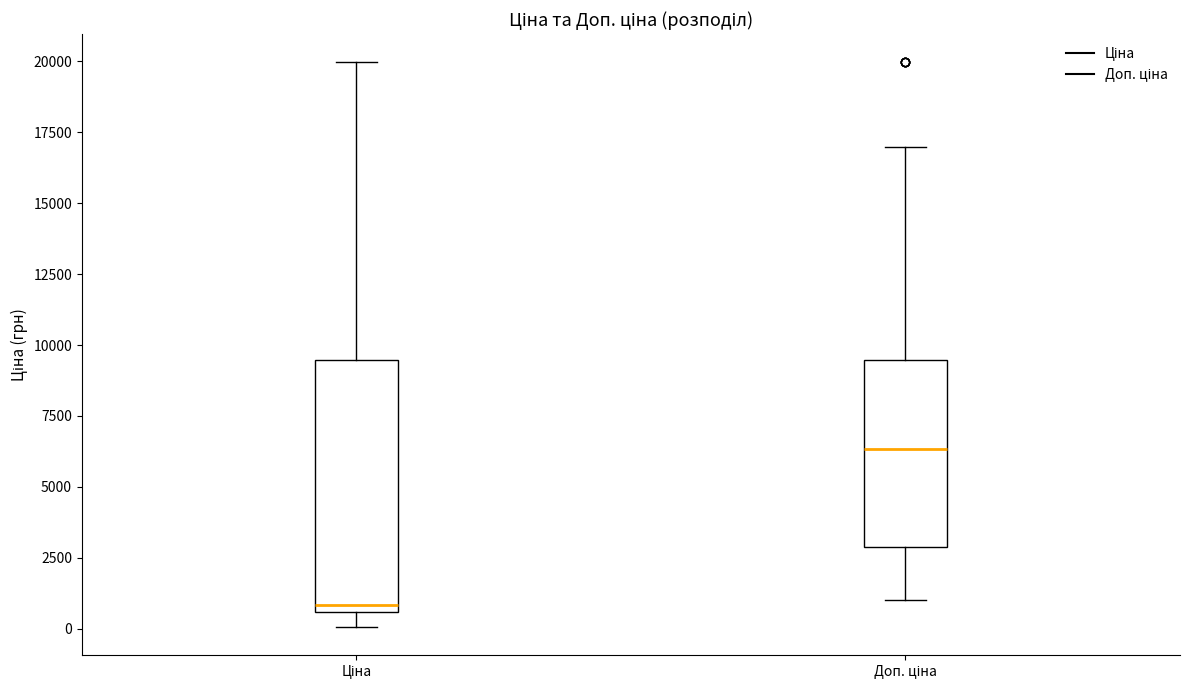

Where is the upper edge of the box for Ціна on the y-axis? The values are not printed on the chart, so give them approximately, as read against the axis.

9500